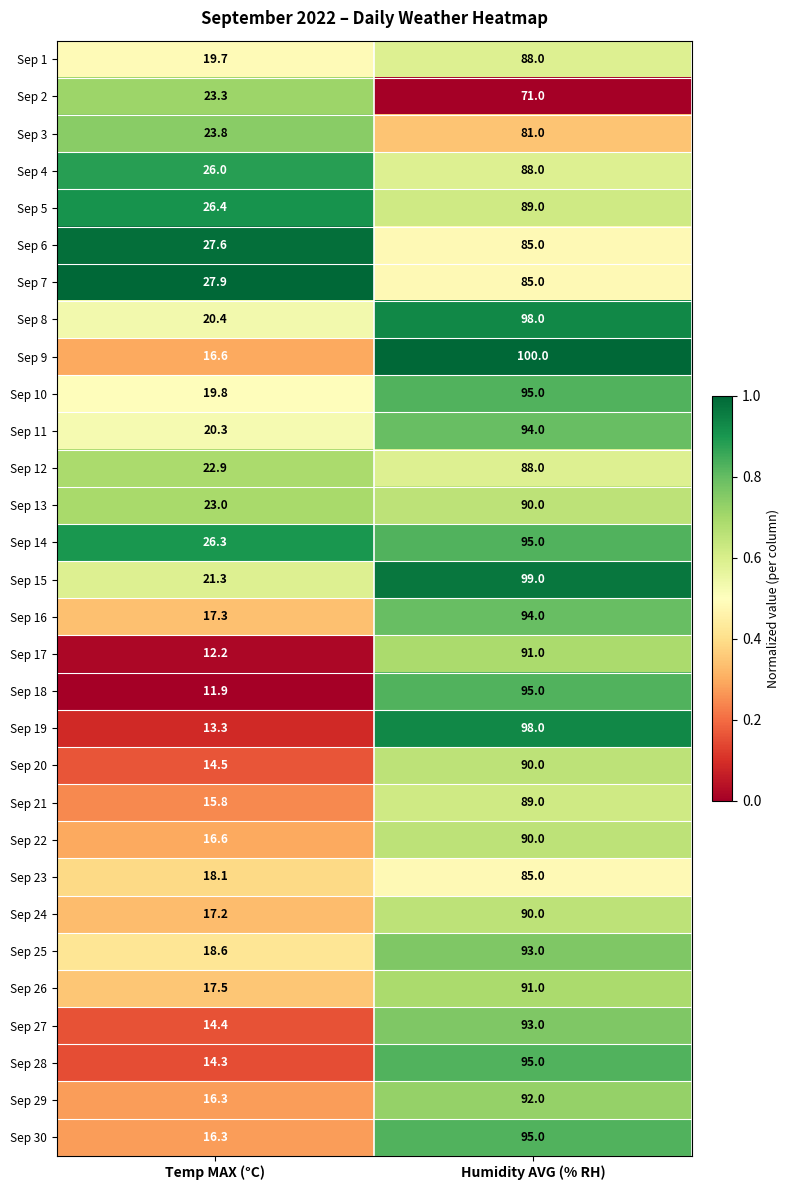

Which category has the lowest value in the Sep 26 series?

Temp MAX (°C)